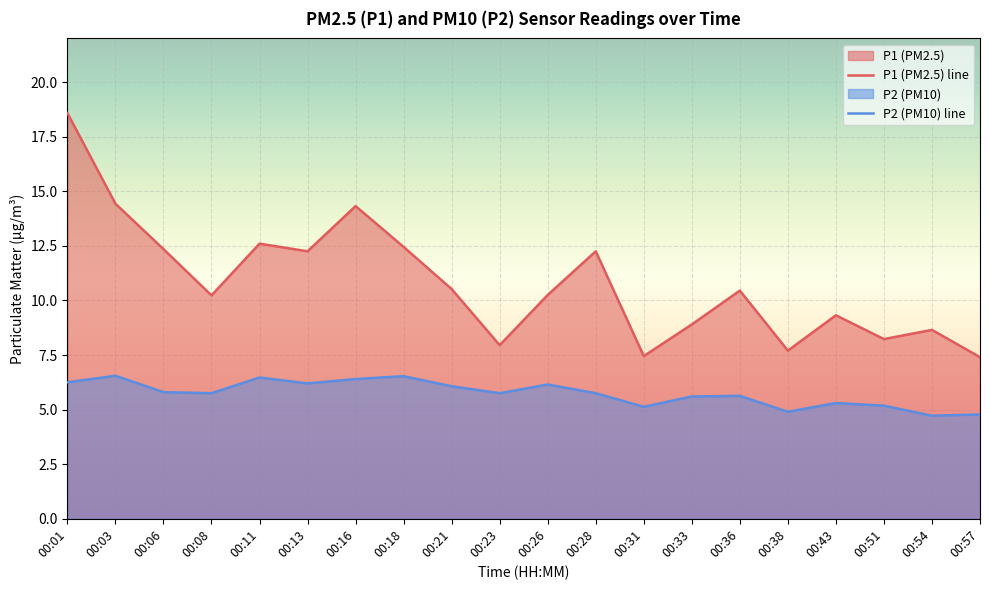

How many categories are shown in the chart?

20